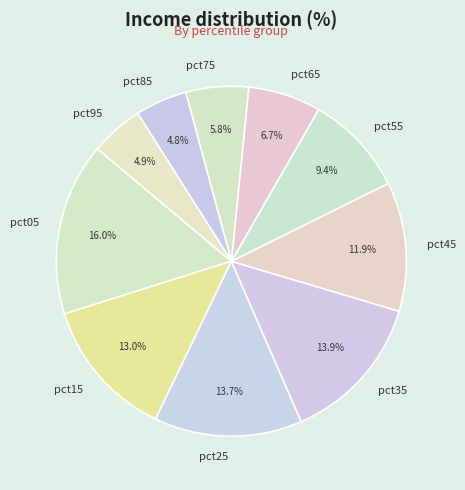

What percentage do pct05 and pct75 together represent?

21.8%